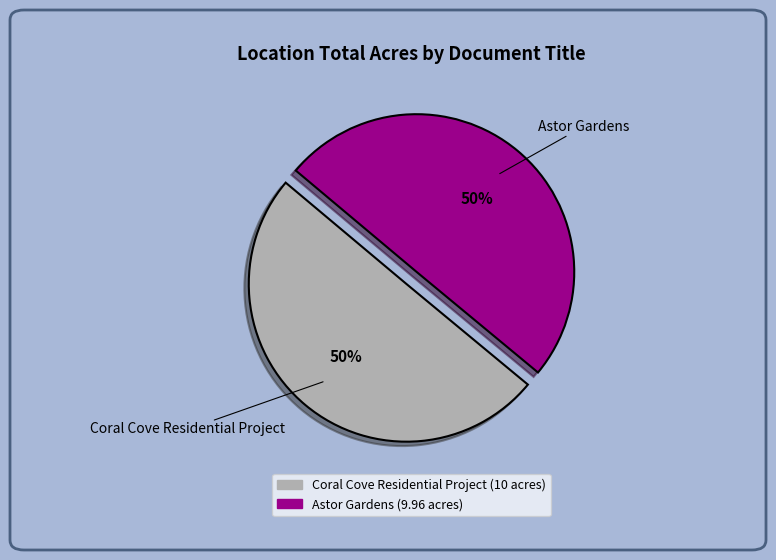

True or false: Astor Gardens accounts for 56% of the total.

False